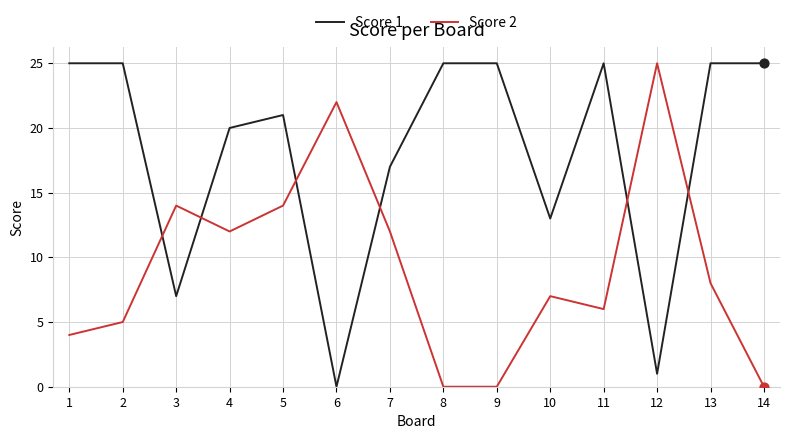

Between 6 and 7, which series saw the biggest shift?

Score 1